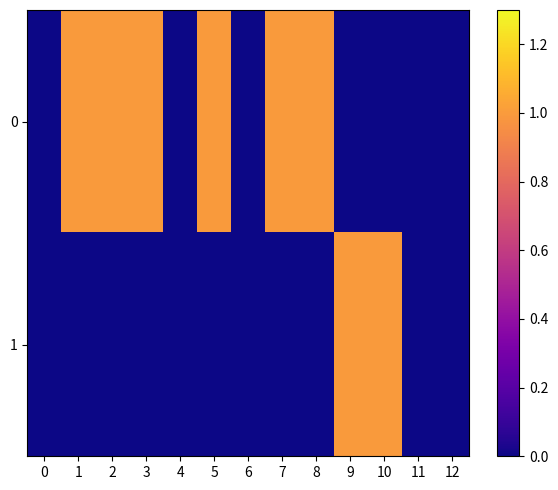

What is the total value across all series at 5?

1